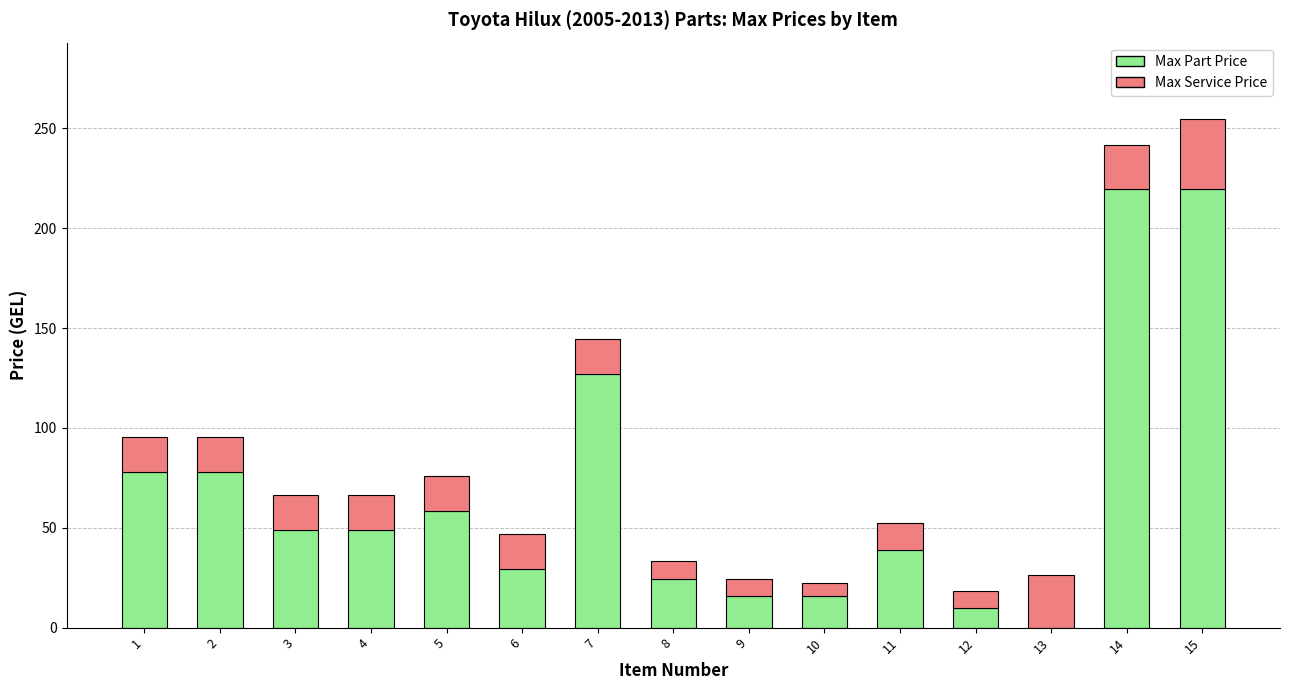

What is the sum of the Max Part Price values at 3 and 12?

58.5